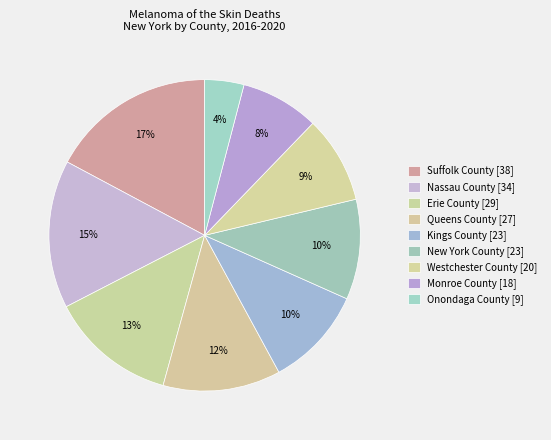

Does Erie County represent more than half of the total?

No